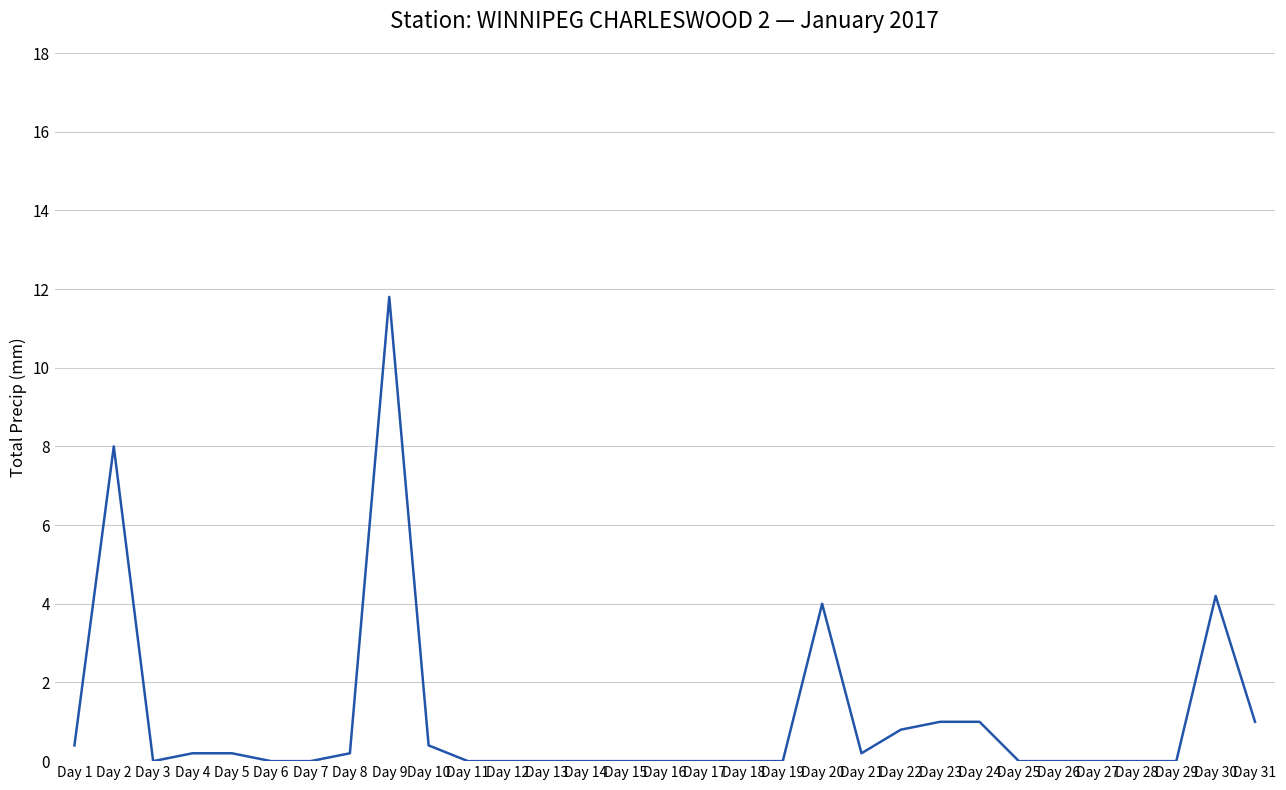

What is the difference between the maximum and minimum values?

11.8